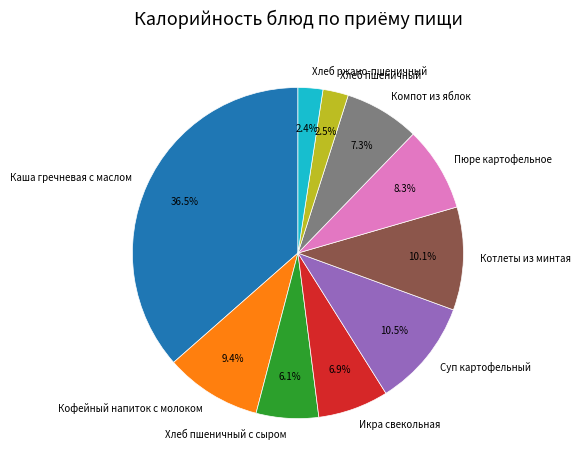

Which category has the biggest portion of the pie?

Каша гречневая с маслом